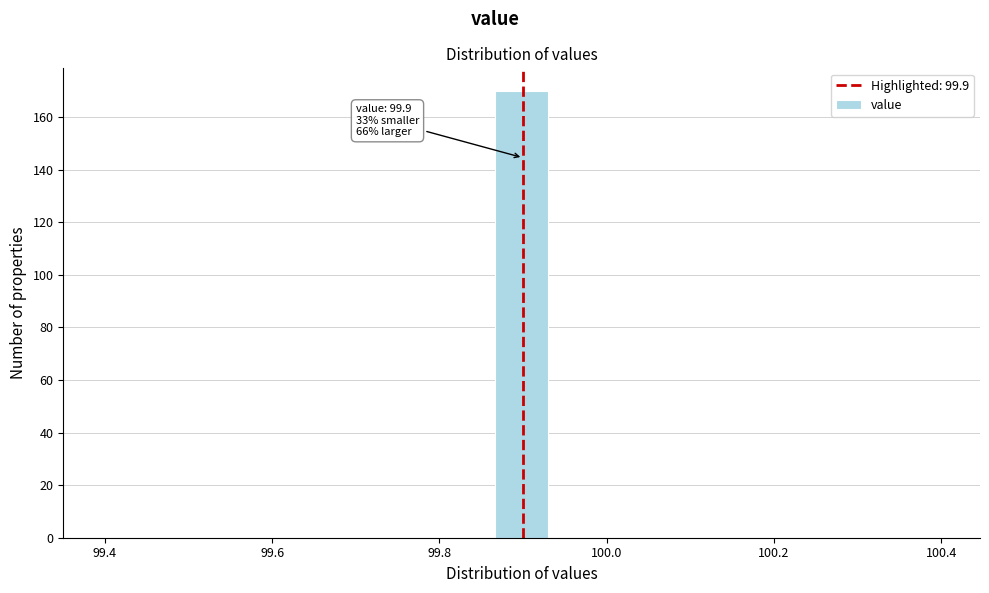

Read against the x-axis, roughly where is the centre of the tallest bar?

99.90